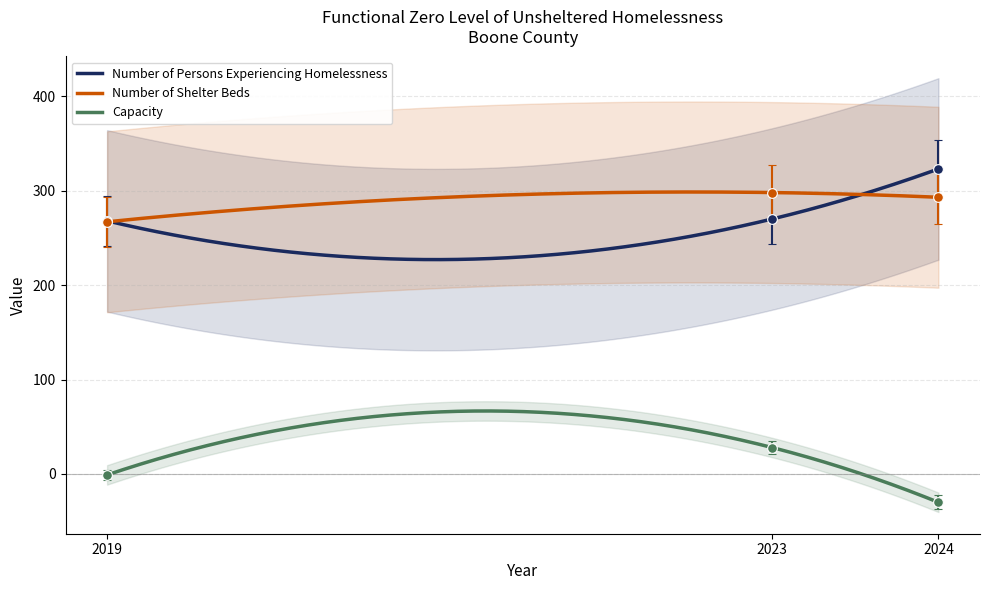

What is the value of the Capacity point at the 2nd from the left?

28.0